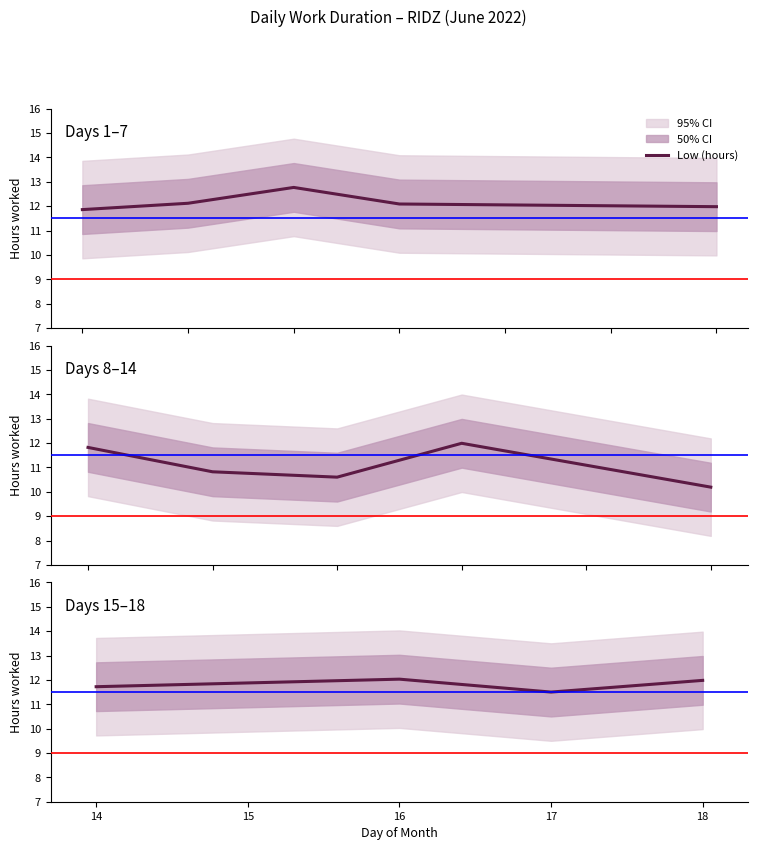

How many data points does each series have?

4